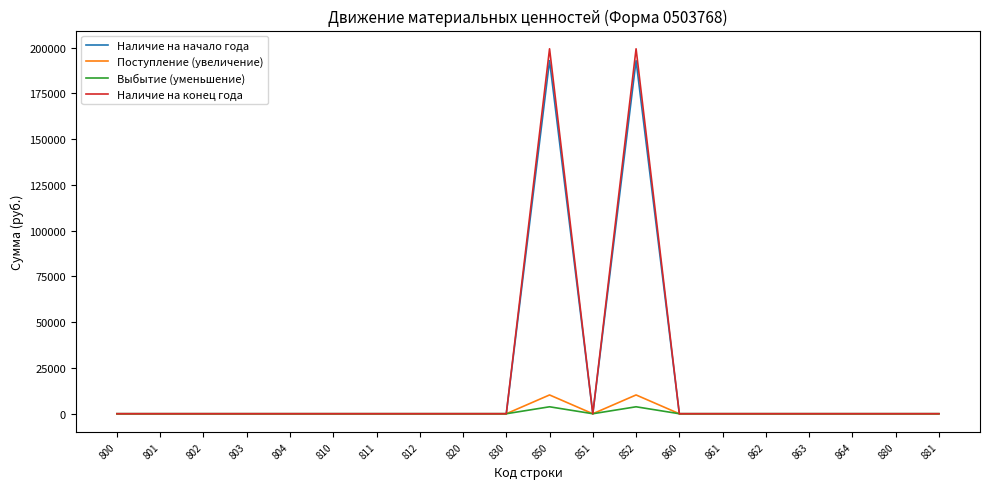

What is the maximum value for Наличие на начало года?

192838.5